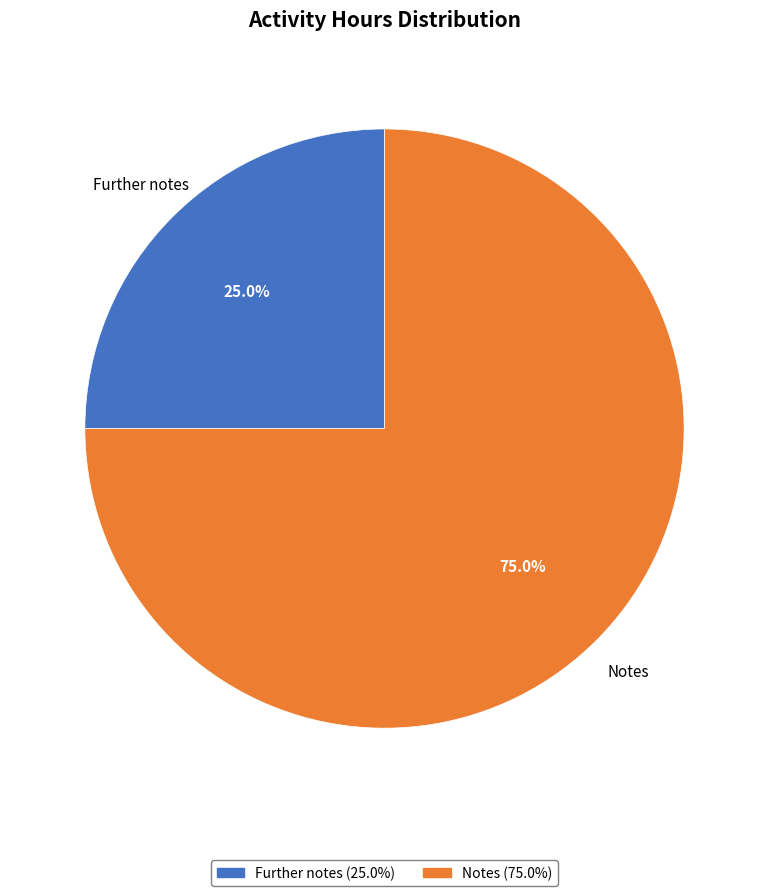

Which has a higher value, Notes or Further notes?

Notes